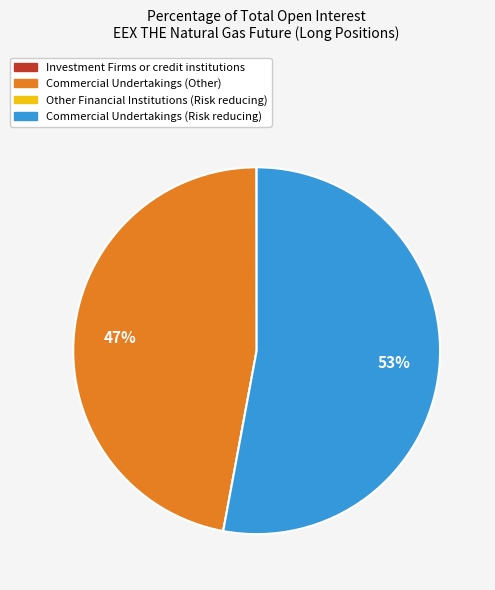

Is it true that Commercial Undertakings (Other) is 55% of the pie?

False